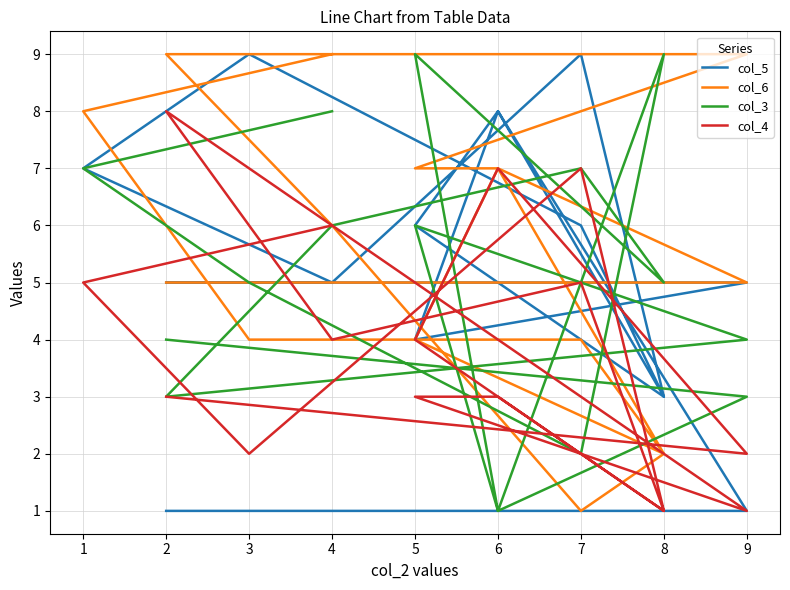

How many lines are shown in the chart?

4